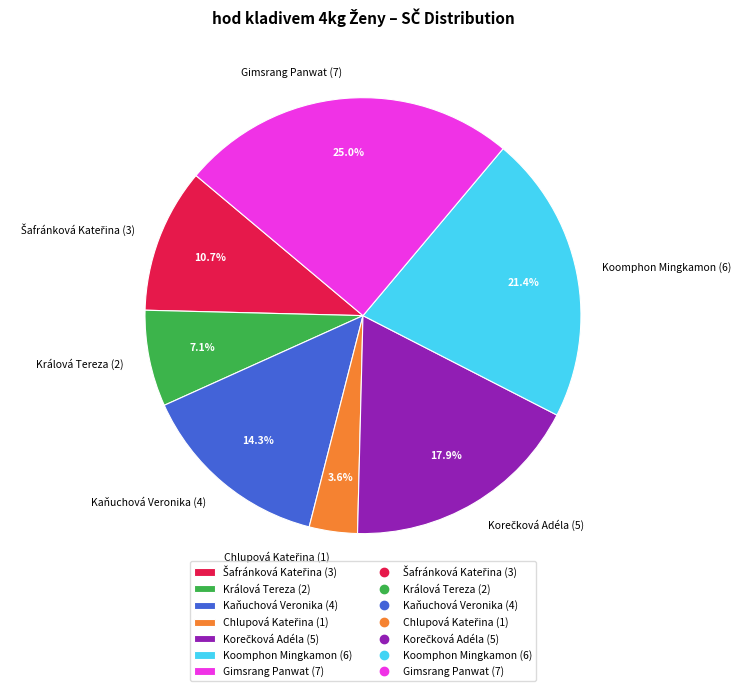

To the nearest percent, what is the combined percentage of Koomphon Mingkamon and Gimsrang Panwat?

46%